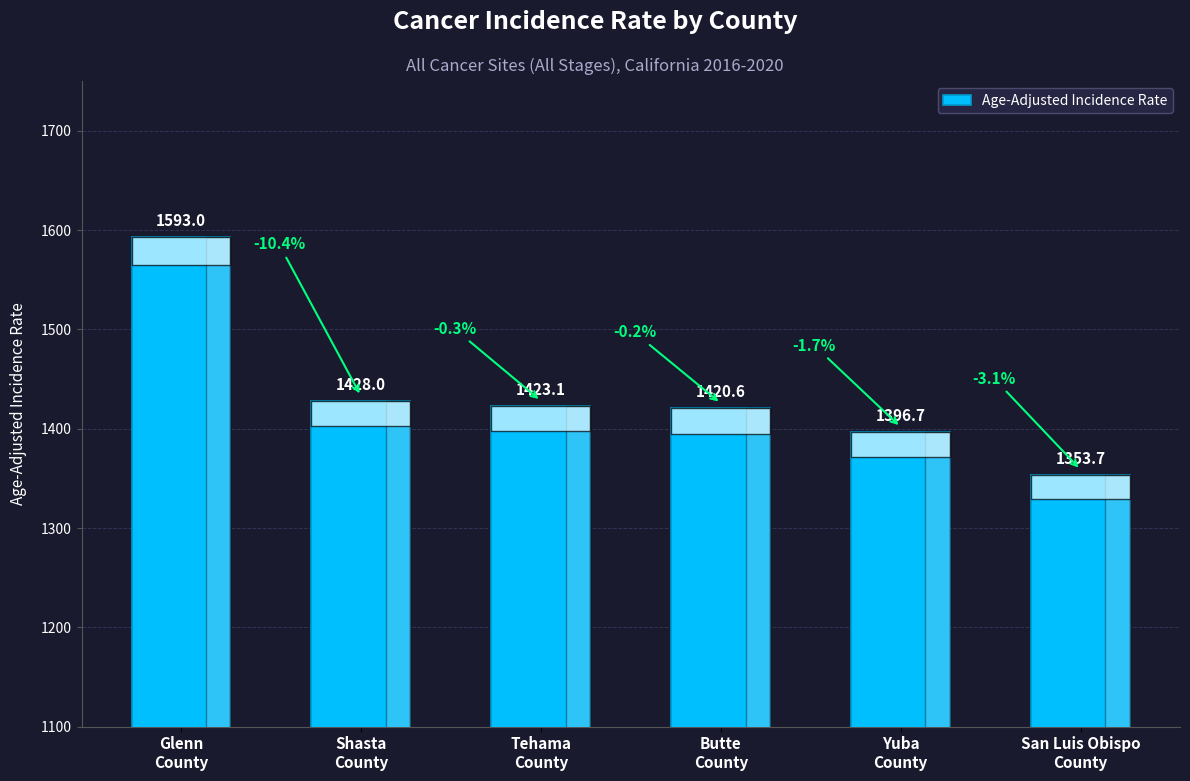

What is the difference between the maximum and minimum values?

239.3